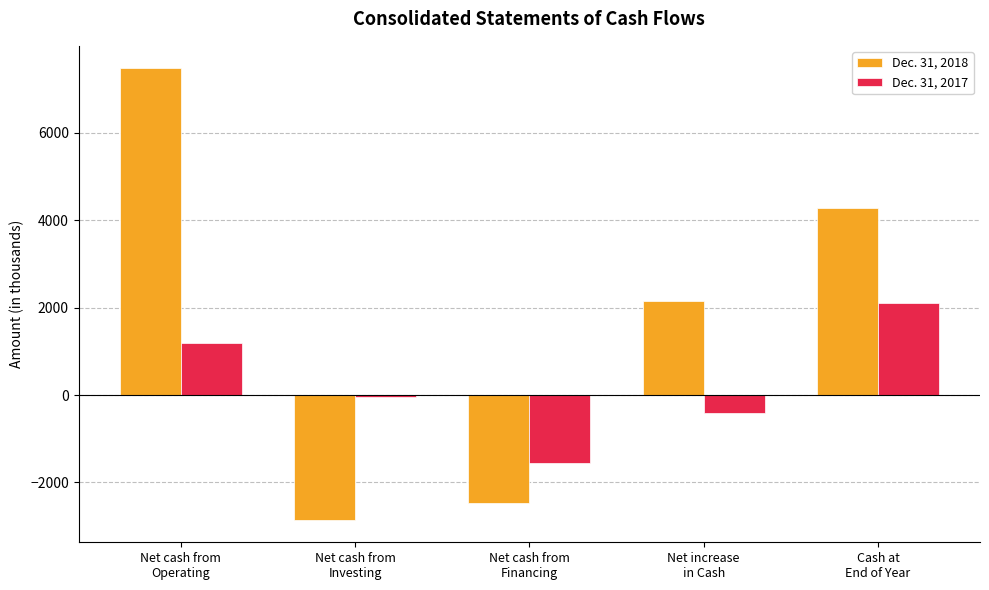

How many distinct data groups are displayed?

2